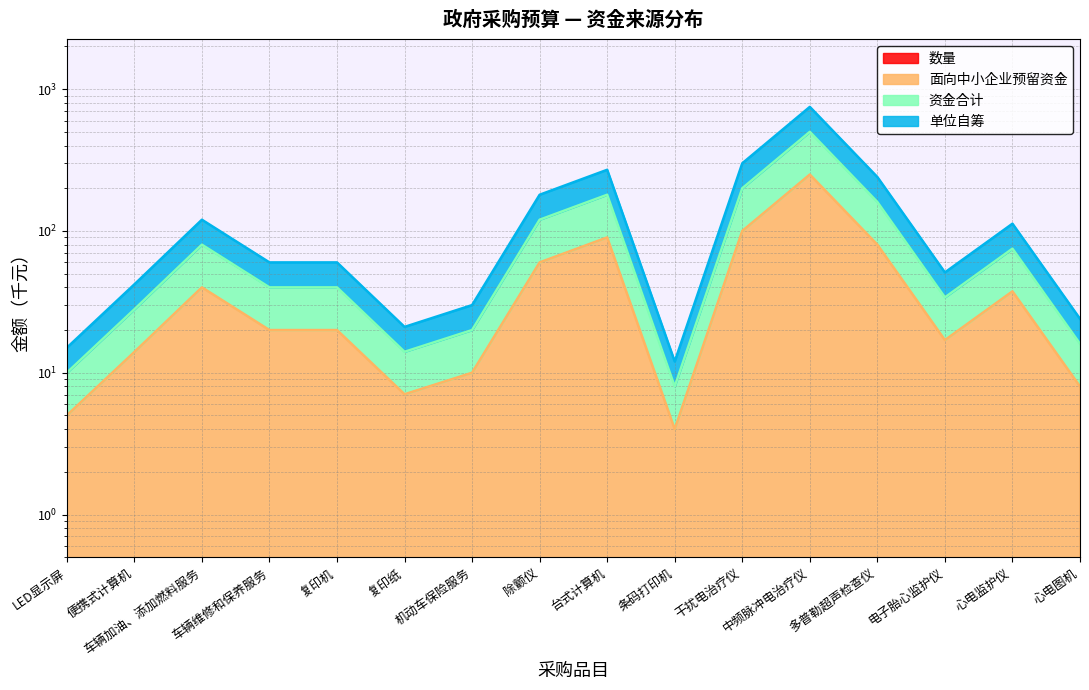

At which category is the sum across all series the highest?

中频脉冲电治疗仪